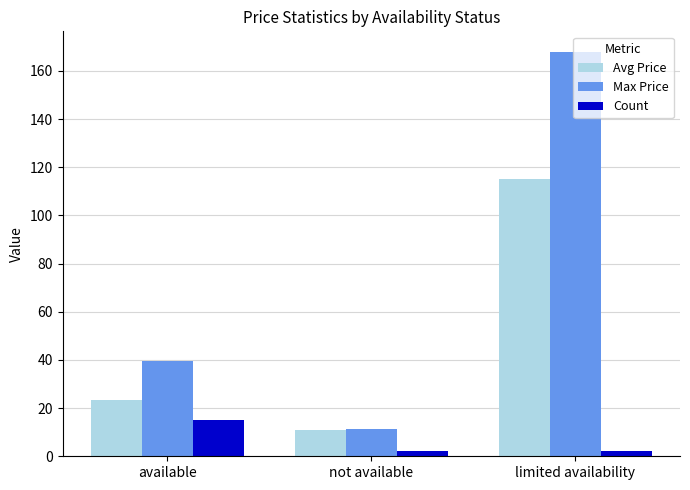

List the series in order of their peak value, highest first.

Max Price, Avg Price, Count